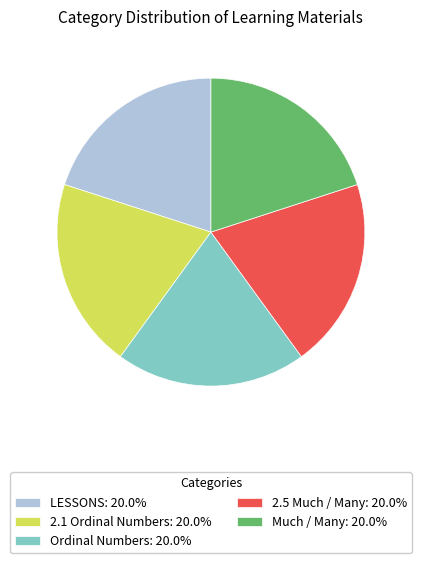

Is the sum of Ordinal Numbers: 20.0% and Much / Many: 20.0% greater than half?

No